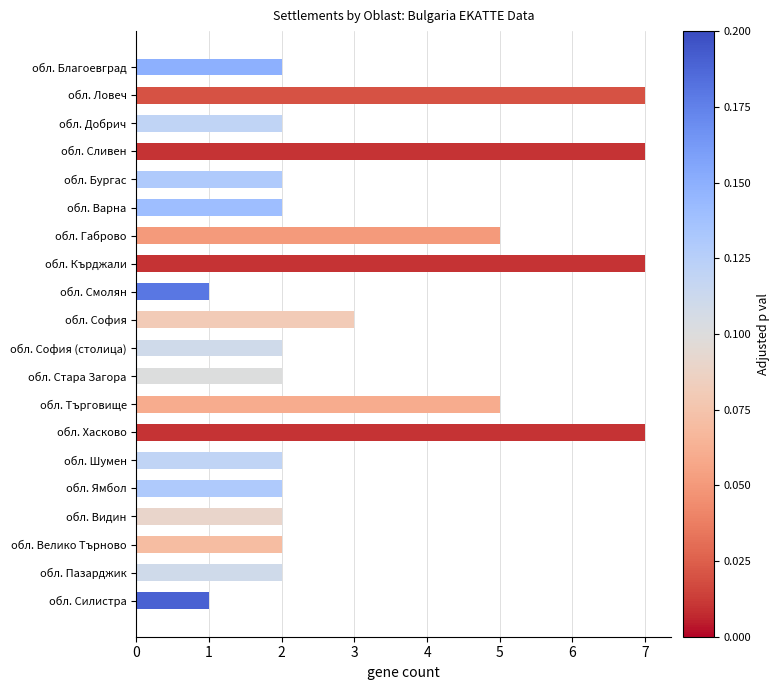

Read the value at обл. Ловеч.

7